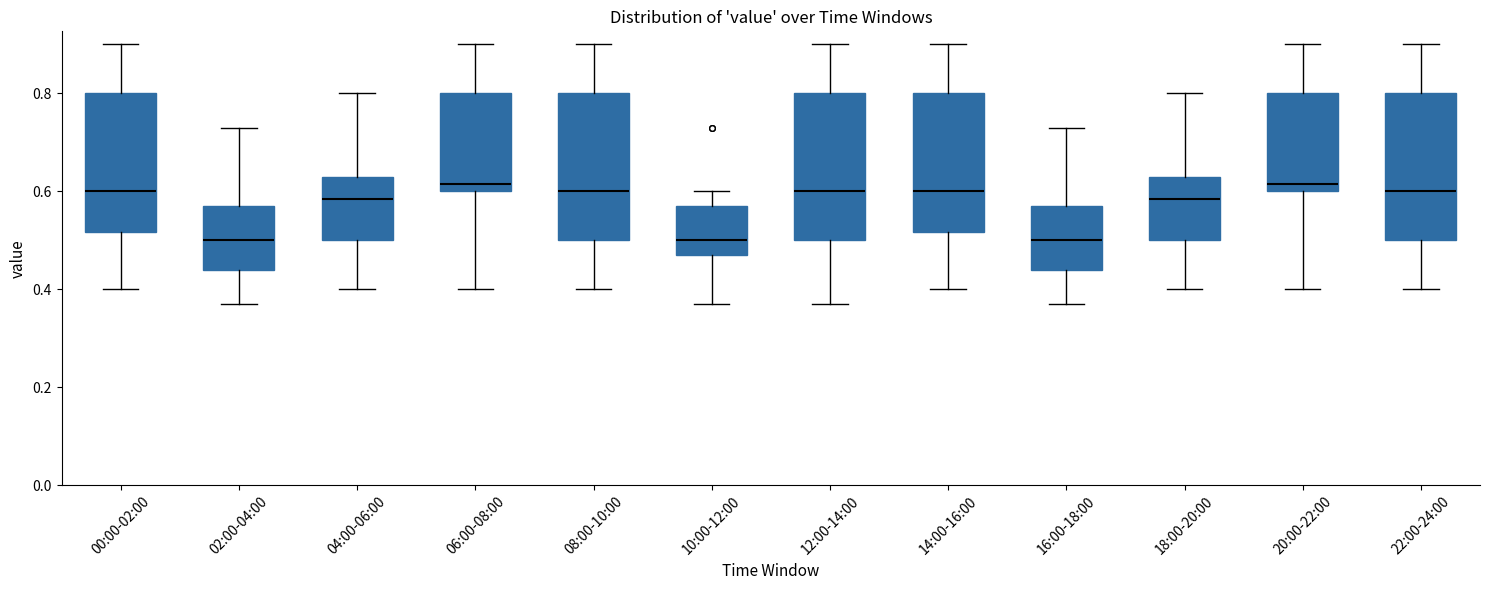

Reading left to right, transcribe this box plot: for each box, give where its median line is, the range the box spans, and where its two whiskers end, as read against the y-axis. The values are not printed on the chart, so give them approximately, as read against the axis.

00:00-02:00: median 0.60, box 0.52 to 0.80, whiskers 0.40 to 0.90
02:00-04:00: median 0.50, box 0.44 to 0.58, whiskers 0.38 to 0.74
04:00-06:00: median 0.58, box 0.50 to 0.64, whiskers 0.40 to 0.80
06:00-08:00: median 0.62, box 0.60 to 0.80, whiskers 0.40 to 0.90
08:00-10:00: median 0.60, box 0.50 to 0.80, whiskers 0.40 to 0.90
10:00-12:00: median 0.50, box 0.48 to 0.58, whiskers 0.38 to 0.60
12:00-14:00: median 0.60, box 0.50 to 0.80, whiskers 0.38 to 0.90
14:00-16:00: median 0.60, box 0.52 to 0.80, whiskers 0.40 to 0.90
16:00-18:00: median 0.50, box 0.44 to 0.58, whiskers 0.38 to 0.74
18:00-20:00: median 0.58, box 0.50 to 0.64, whiskers 0.40 to 0.80
20:00-22:00: median 0.62, box 0.60 to 0.80, whiskers 0.40 to 0.90
22:00-24:00: median 0.60, box 0.50 to 0.80, whiskers 0.40 to 0.90